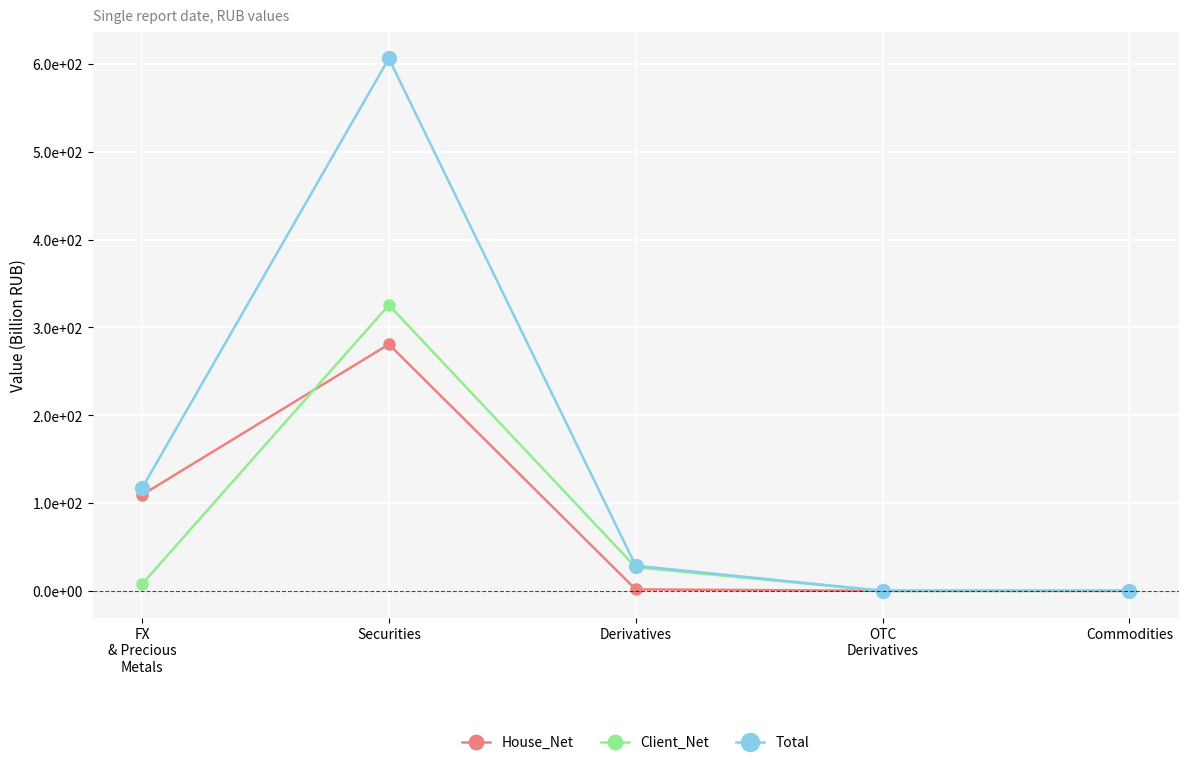

The value of Total at FX
& Precious
Metals is 117.0. True or false?

True